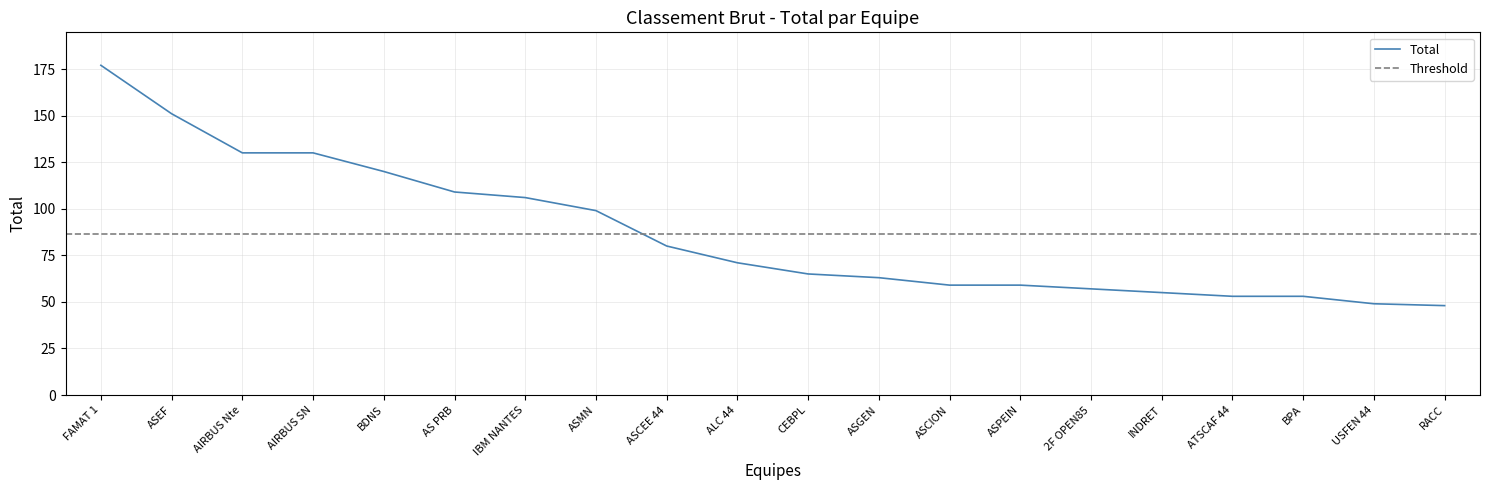

The value at AS PRB is 109. True or false?

True